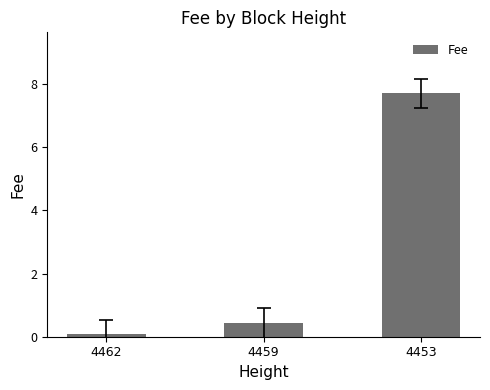

What is the change in value from 4462 to 4459?

+0.4